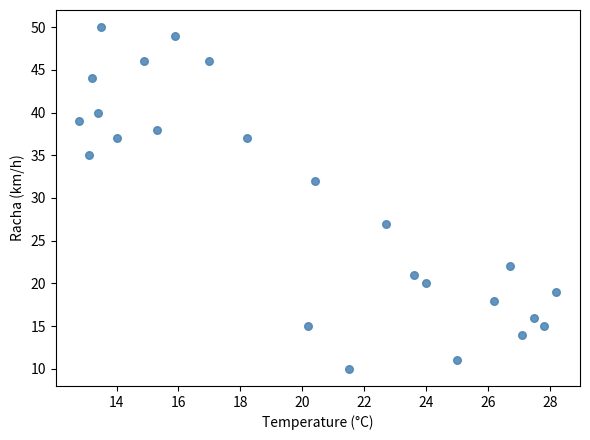

What Y value in the scatter plot is closest to 30?

32